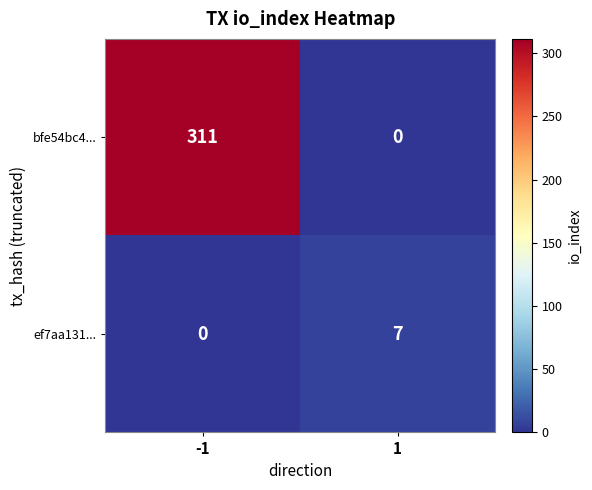

Is the value of ef7aa131... at 1 greater than the value of bfe54bc4... at -1?

No